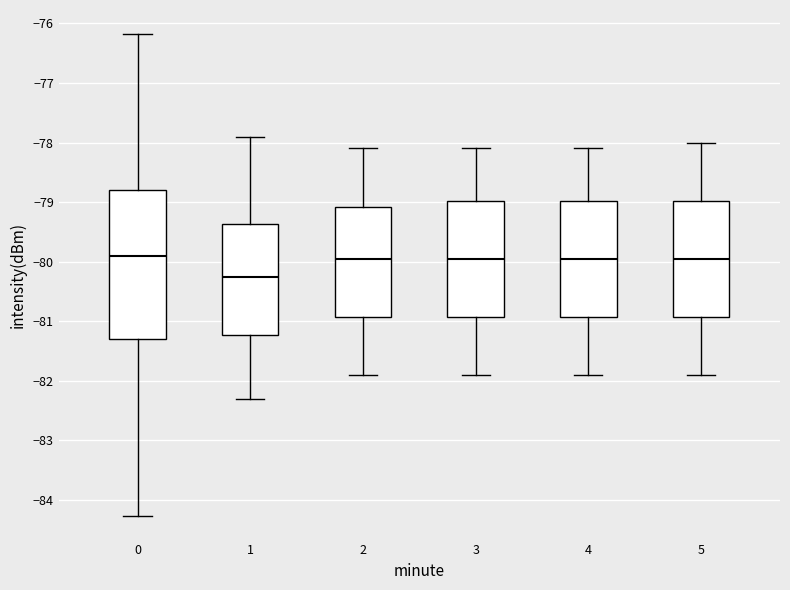

Where is the lower edge of the box at x = 1 on the y-axis? The values are not printed on the chart, so give them approximately, as read against the axis.

-81.2